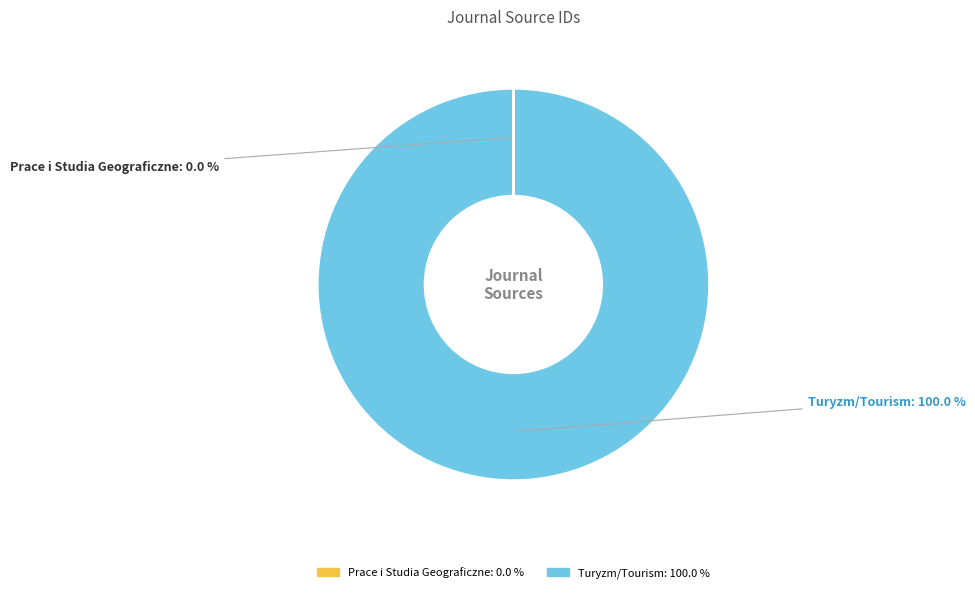

What is the largest slice in the pie chart?

Turyzm/Tourism